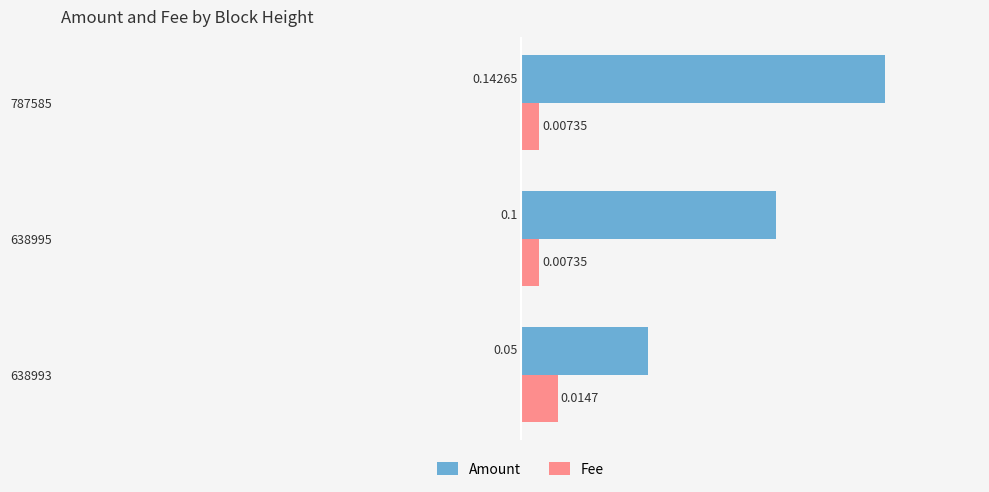

Rank the series by their maximum value, from lowest to highest.

Fee, Amount